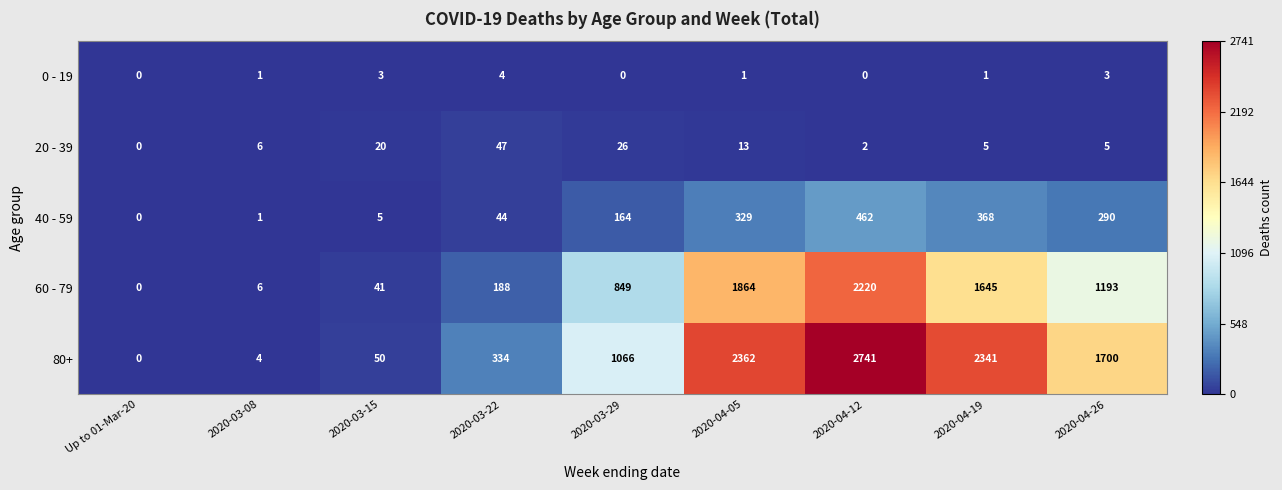

Which series has the largest total across all categories?

80+